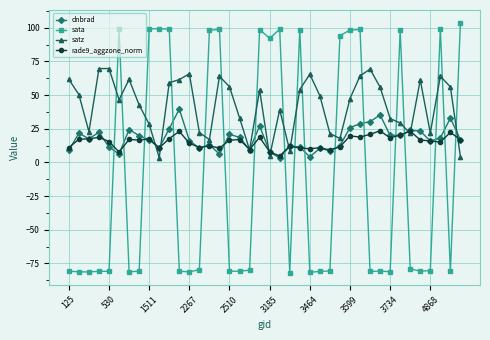

Which series has the widest spread of values?

sata